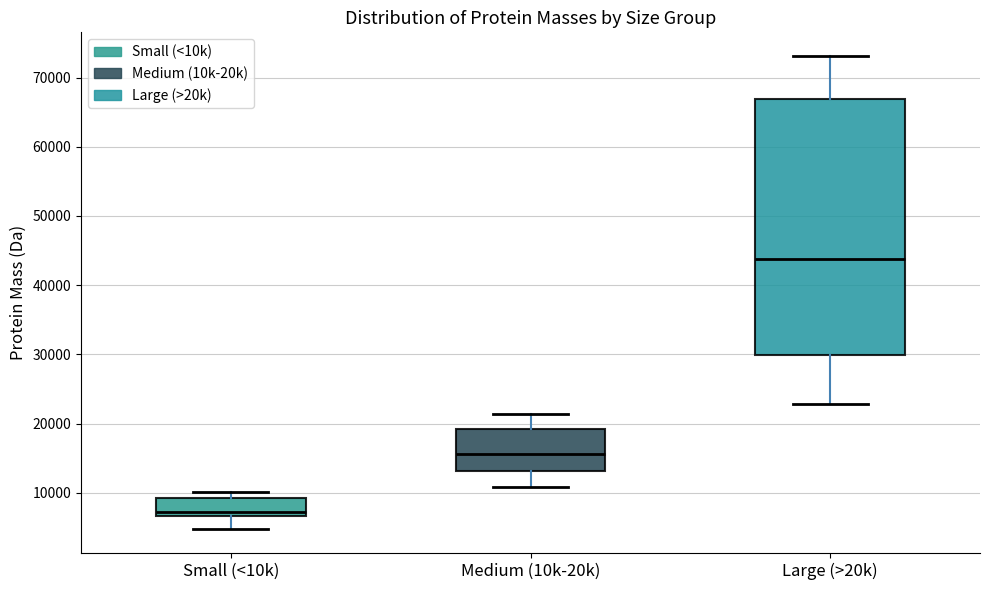

Where is the upper edge of the box for Large (>20k) on the y-axis? The values are not printed on the chart, so give them approximately, as read against the axis.

67000